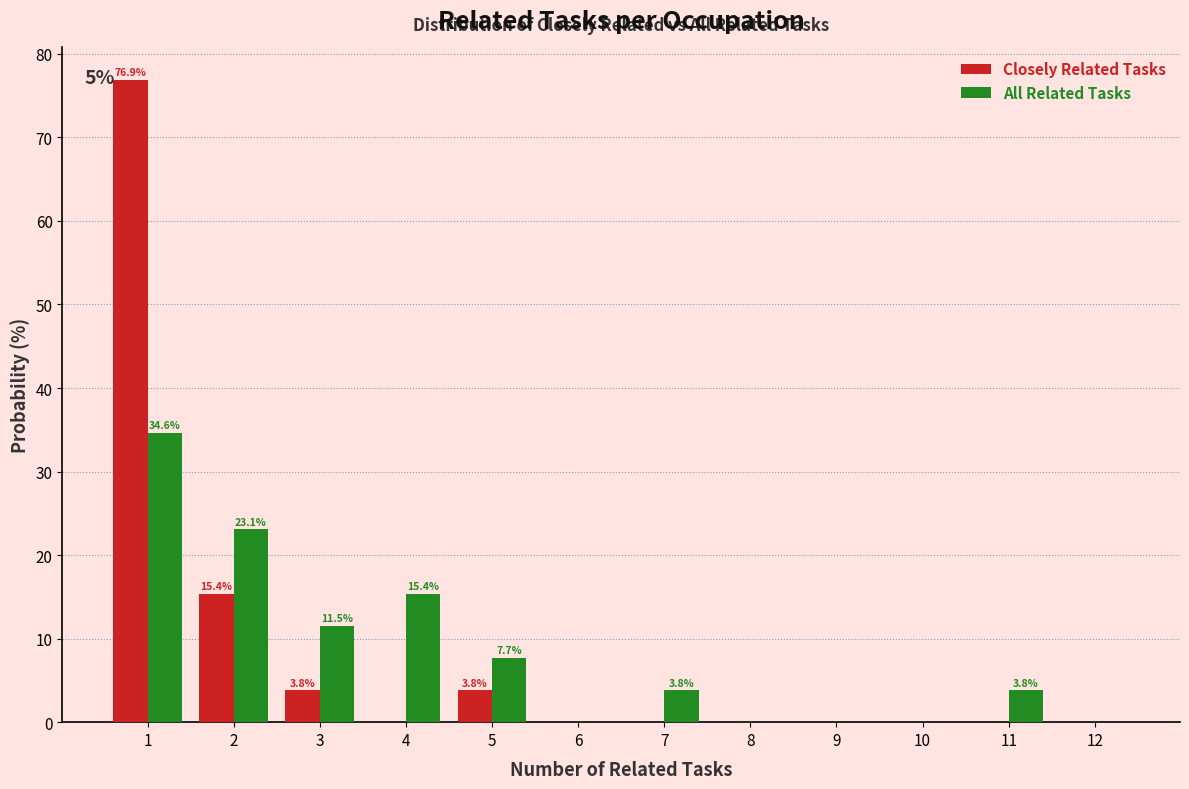

In the Closely Related Tasks series, which range on the x-axis has the tallest bar?

0.5 to 1.5